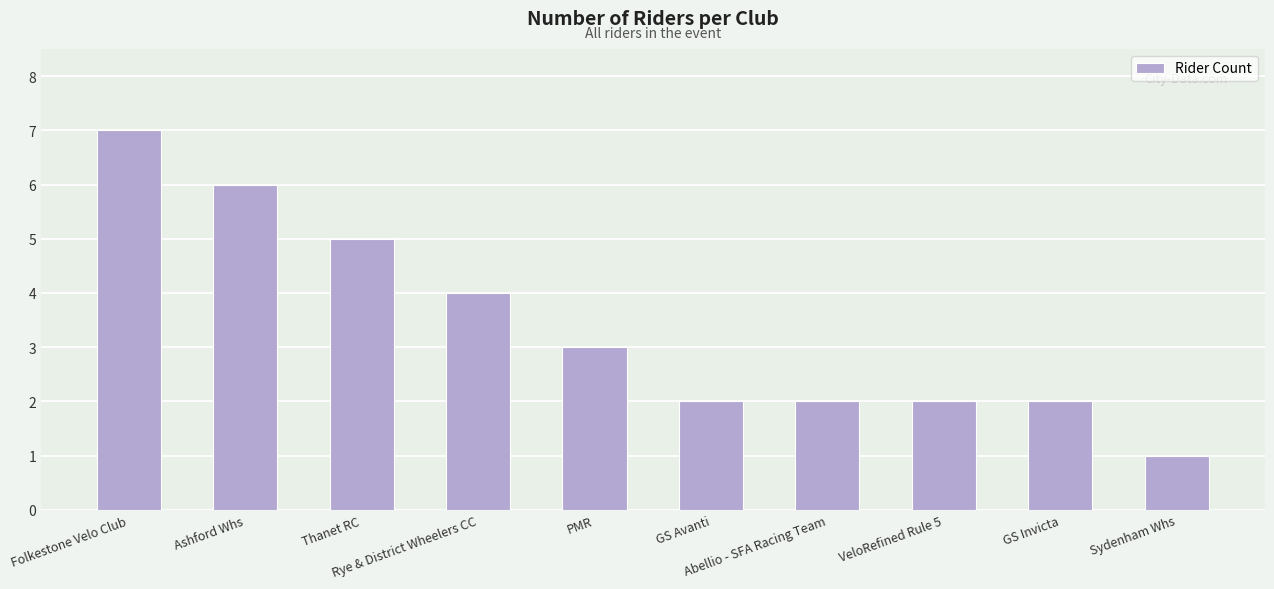

Is it true that the value at Ashford Whs is 6?

True